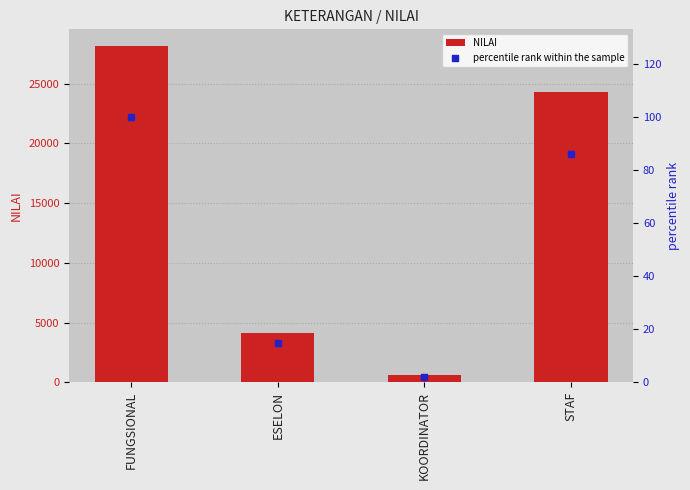

What are all the series names shown in the legend?

NILAI, percentile rank within the sample